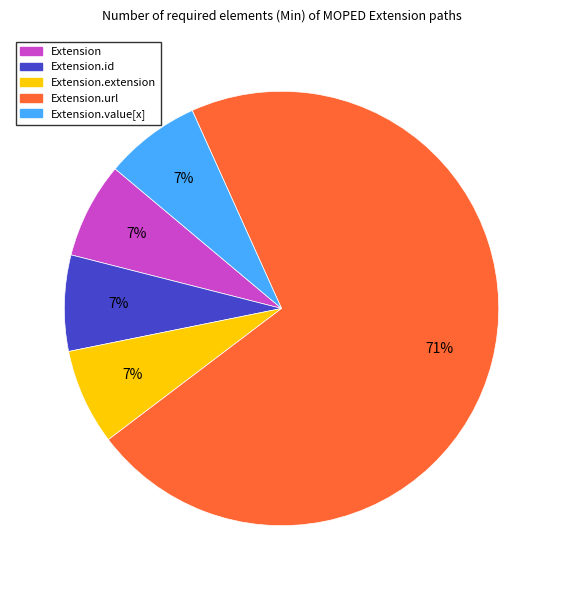

To the nearest percent, what is the average slice percentage?

20%